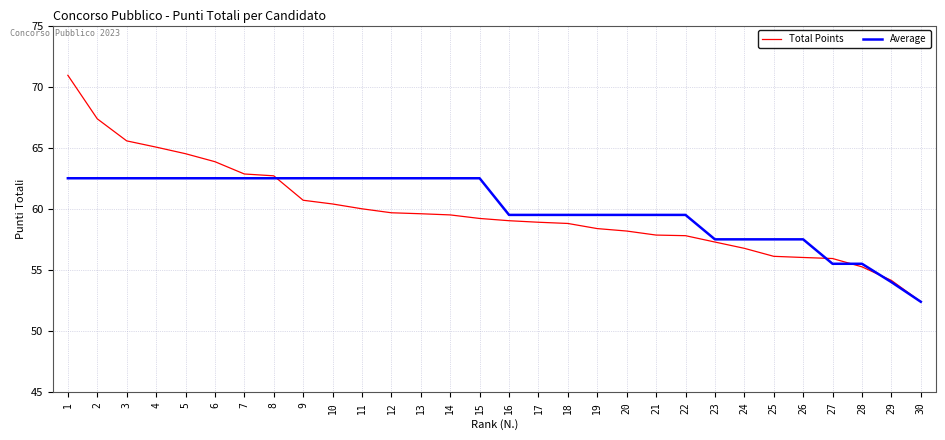

At 15, list the series in order from largest to smallest.

Average, Total Points